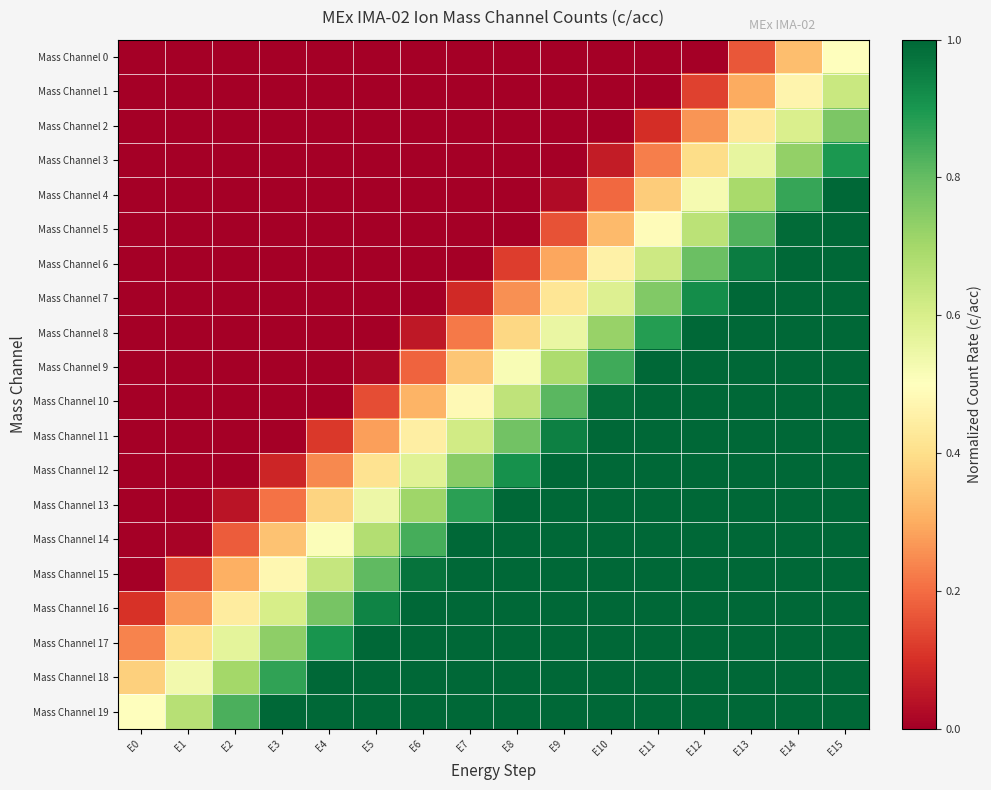

At E11, list the series in order from largest to smallest.

Mass Channel 9, Mass Channel 10, Mass Channel 11, Mass Channel 12, Mass Channel 13, Mass Channel 14, Mass Channel 15, Mass Channel 16, Mass Channel 17, Mass Channel 18, Mass Channel 19, Mass Channel 8, Mass Channel 7, Mass Channel 6, Mass Channel 5, Mass Channel 4, Mass Channel 3, Mass Channel 2, Mass Channel 0, Mass Channel 1